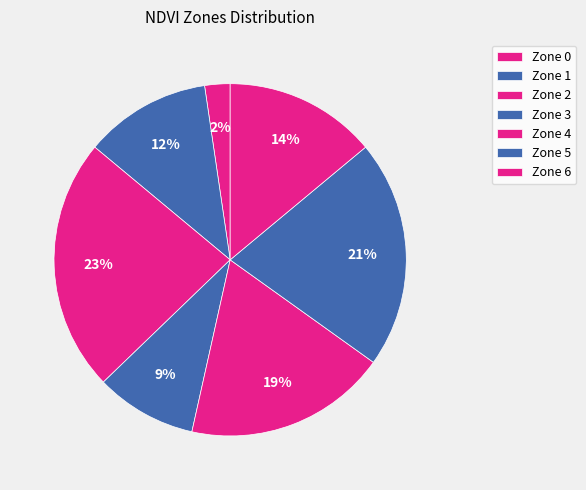

The Zone 1 slice represents 18% of the pie. True or false?

False